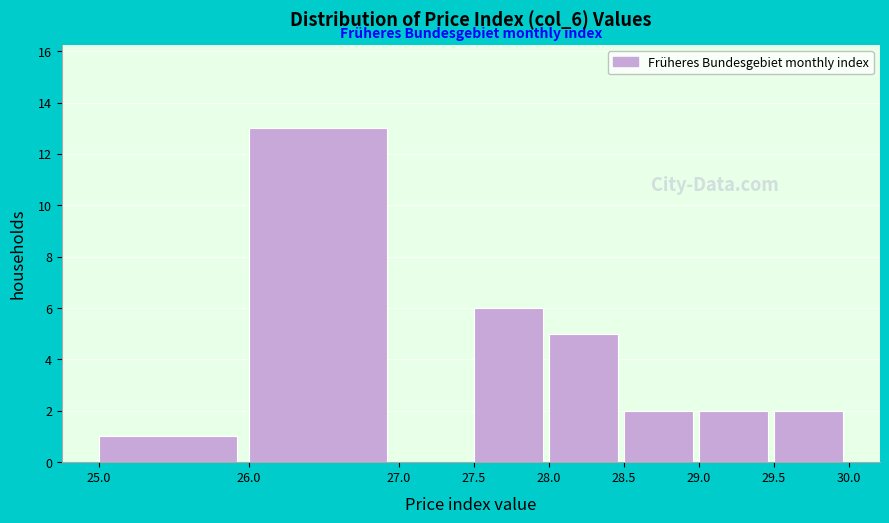

What is the height of the bar covering 28.0 to 28.5 on the x-axis? The values are not printed on the chart, so give them approximately, as read against the axis.

5